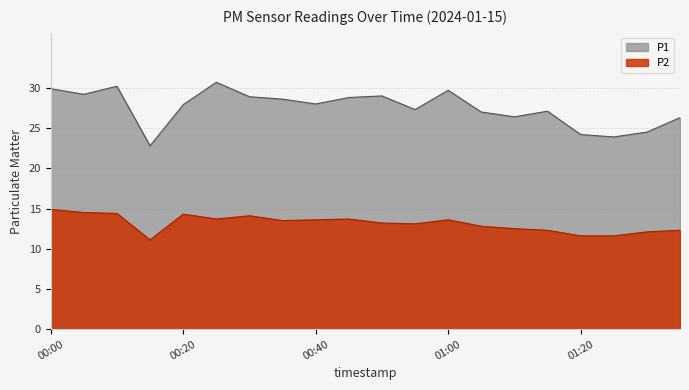

Is it true that P2 equals 13.7 at 00:45?

True